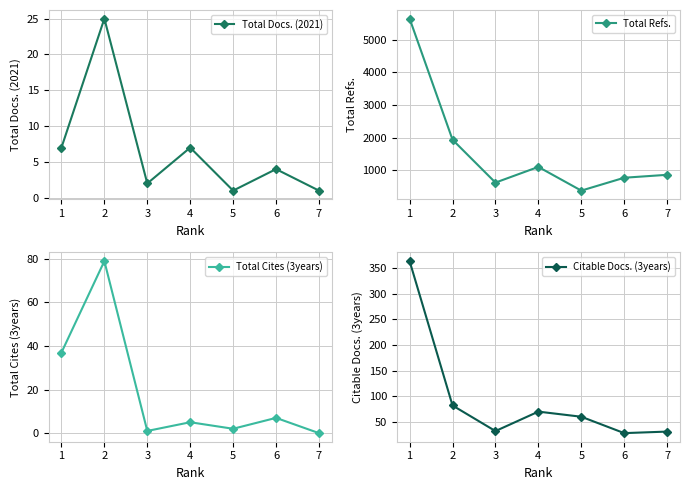

List the series in order of their peak value, lowest first.

Total Docs. (2021), Total Cites (3years), Citable Docs. (3years), Total Refs.